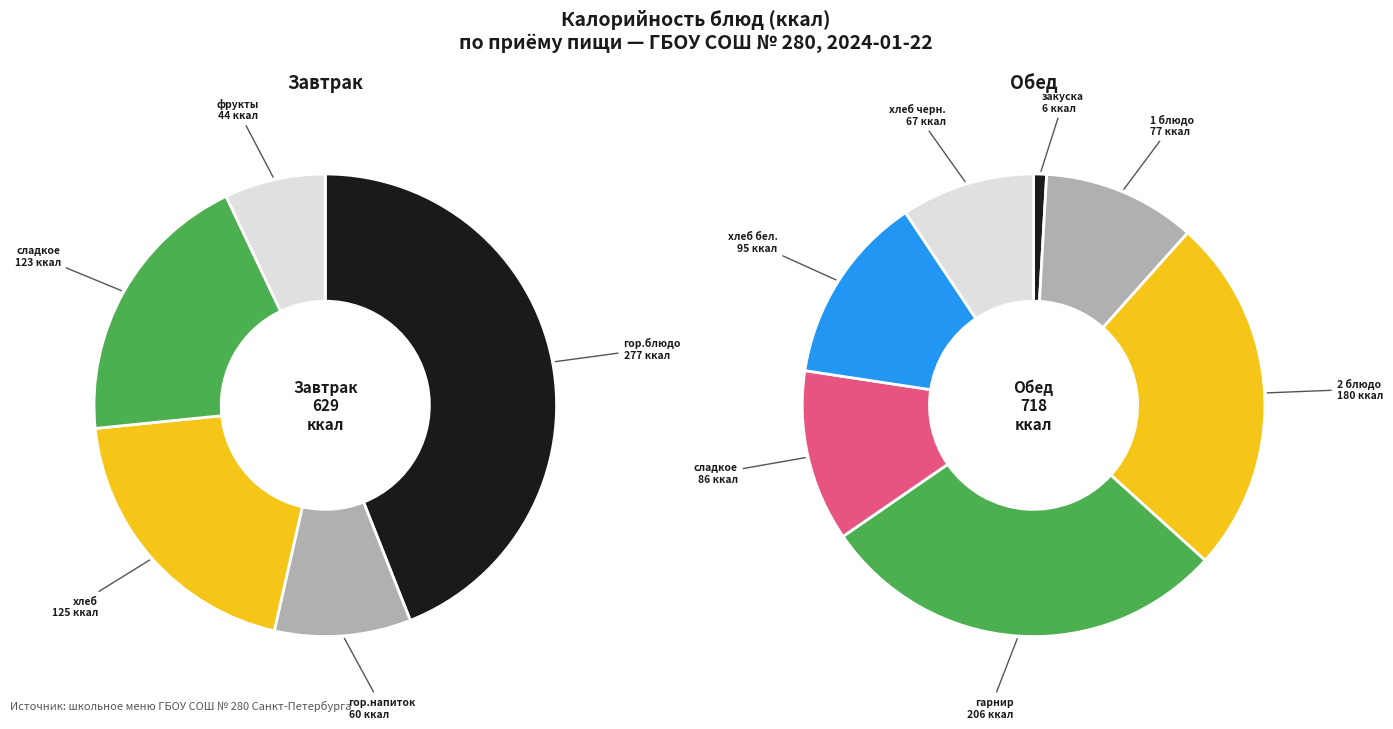

To the nearest percent, what is the average slice percentage?

8%